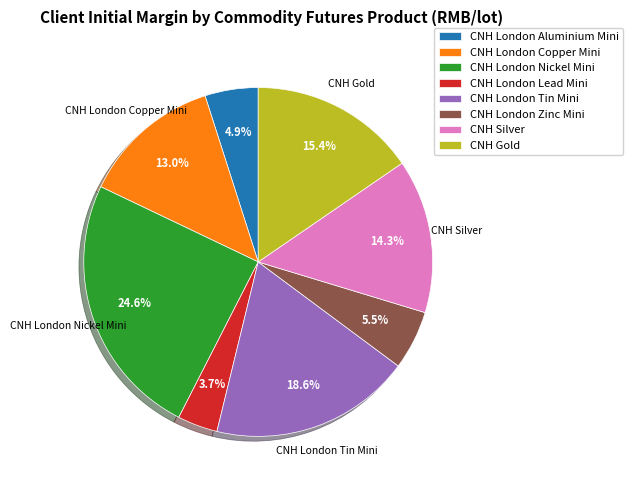

Which slice is the smallest?

CNH London Lead Mini